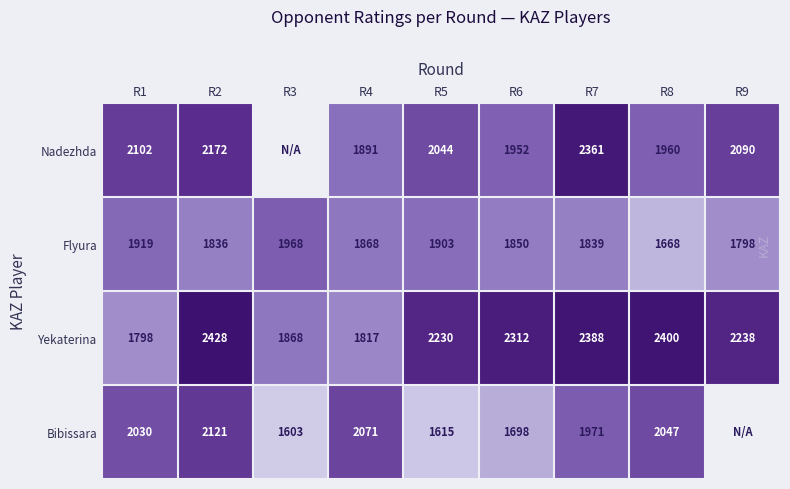

Is the value of Bibissara at R8 greater than the value of Flyura at R8?

Yes